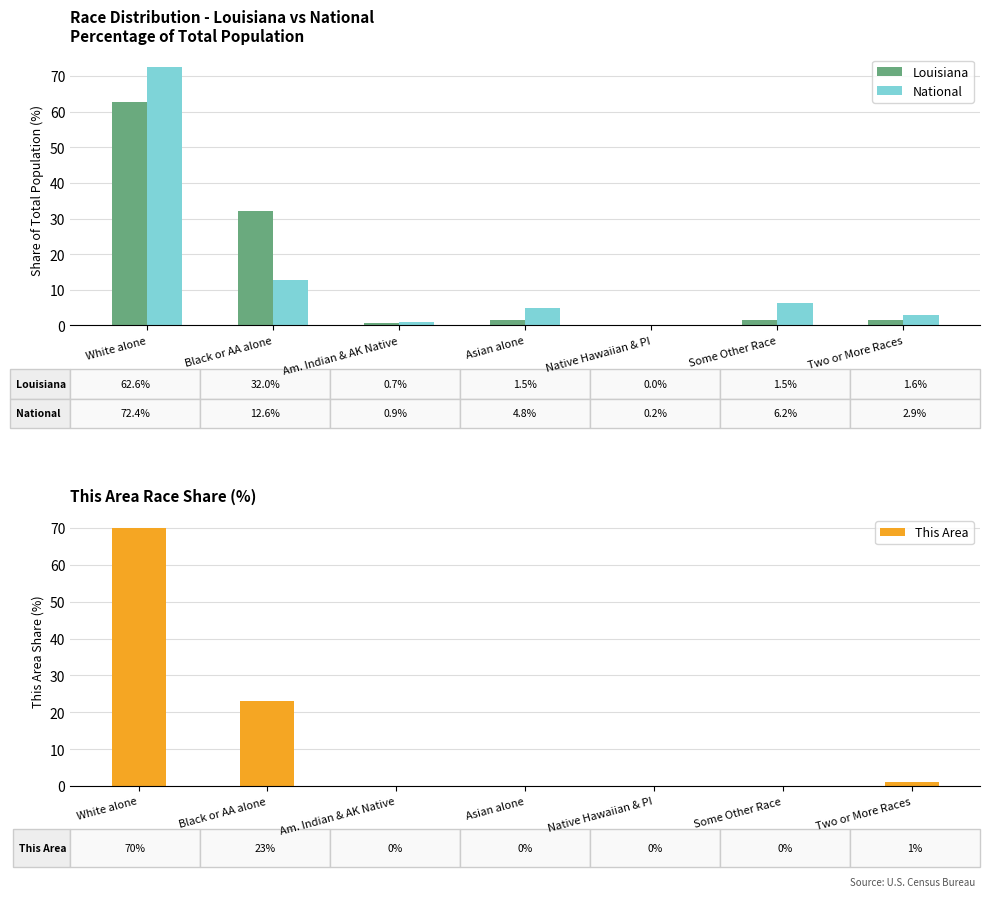

At Two or More Races, list the series in order from smallest to largest.

This Area, Louisiana, National